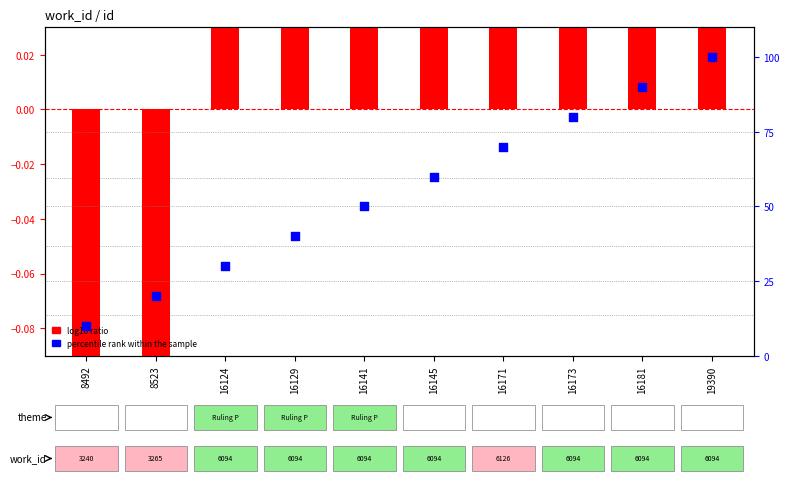

At which category is the sum across all series the highest?

19390